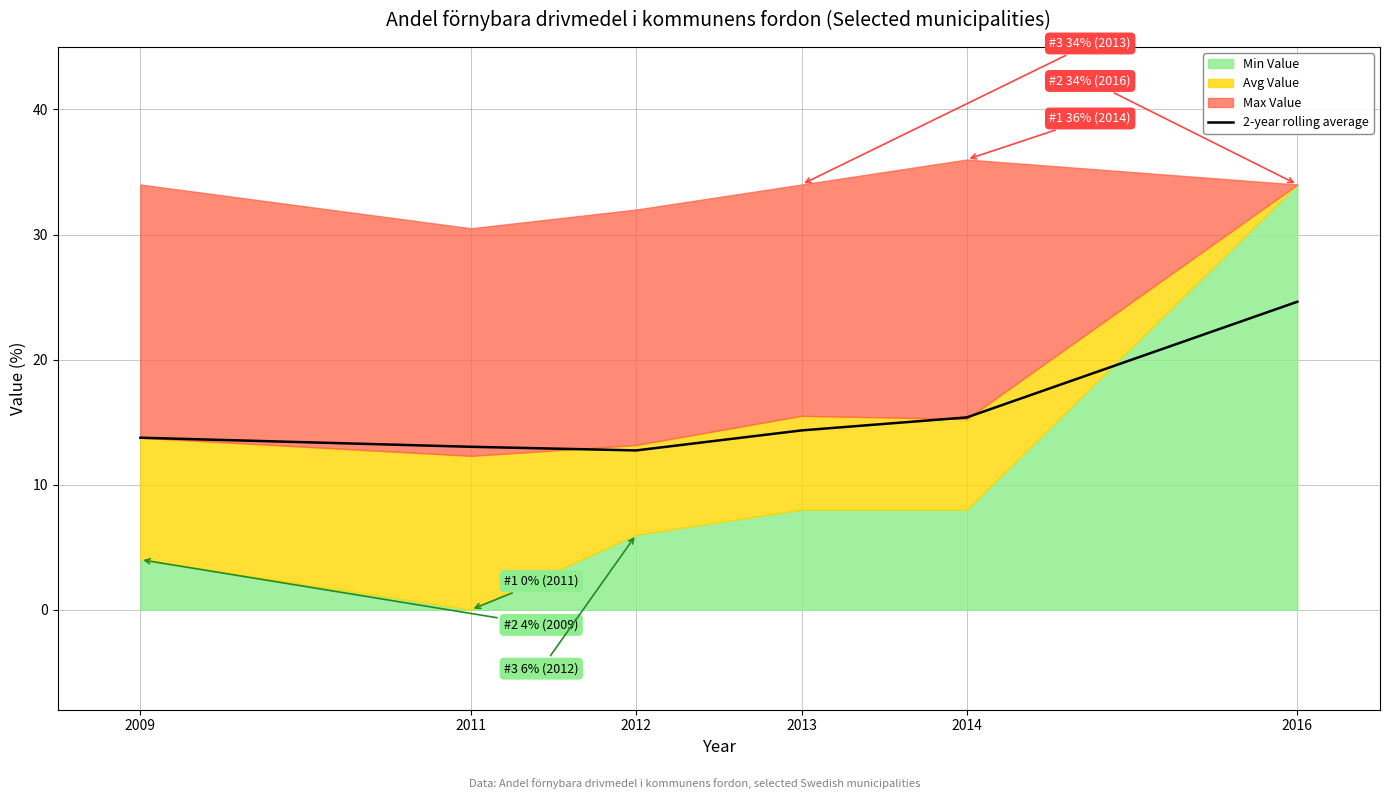

Approximately how many times larger is the value at 2014 compared to 2013?

1.1